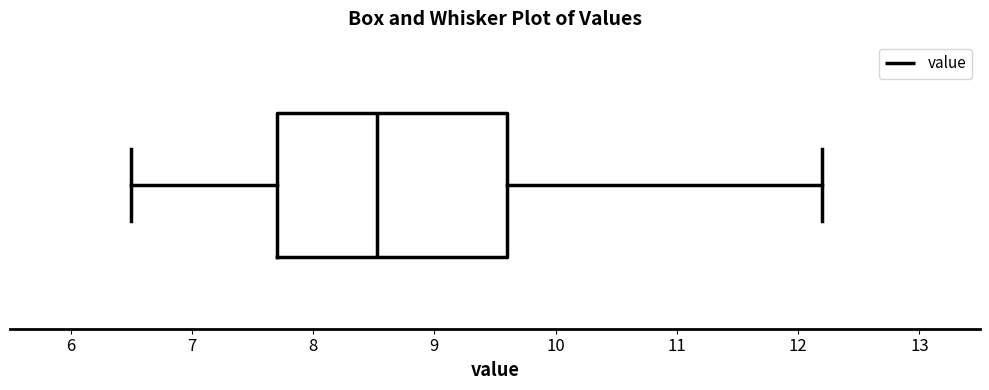

Where is the right edge of the box on the x-axis? The values are not printed on the chart, so give them approximately, as read against the axis.

9.6